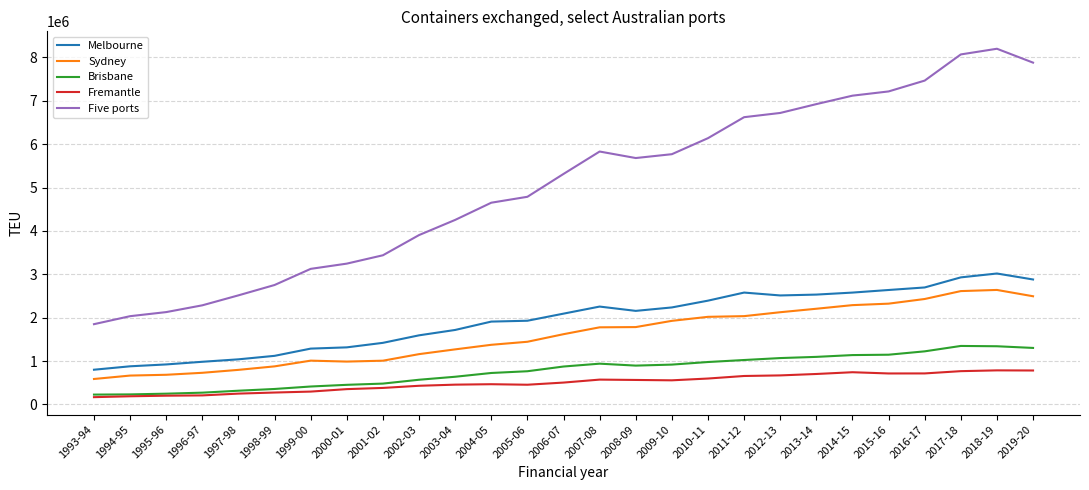

Is it true that Melbourne equals 2256644 at 2007-08?

True